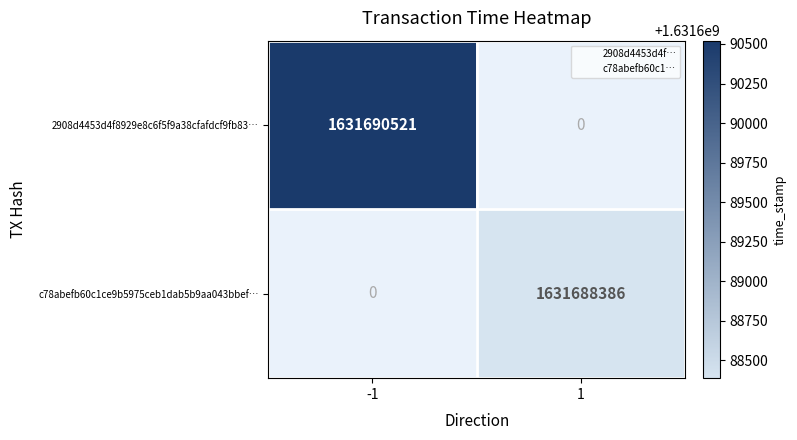

Rank the series by their average value, from lowest to highest.

c78abefb60c1ce9b5975ceb1dab5b9aa043bbef…, 2908d4453d4f8929e8c6f5f9a38cfafdcf9fb83…